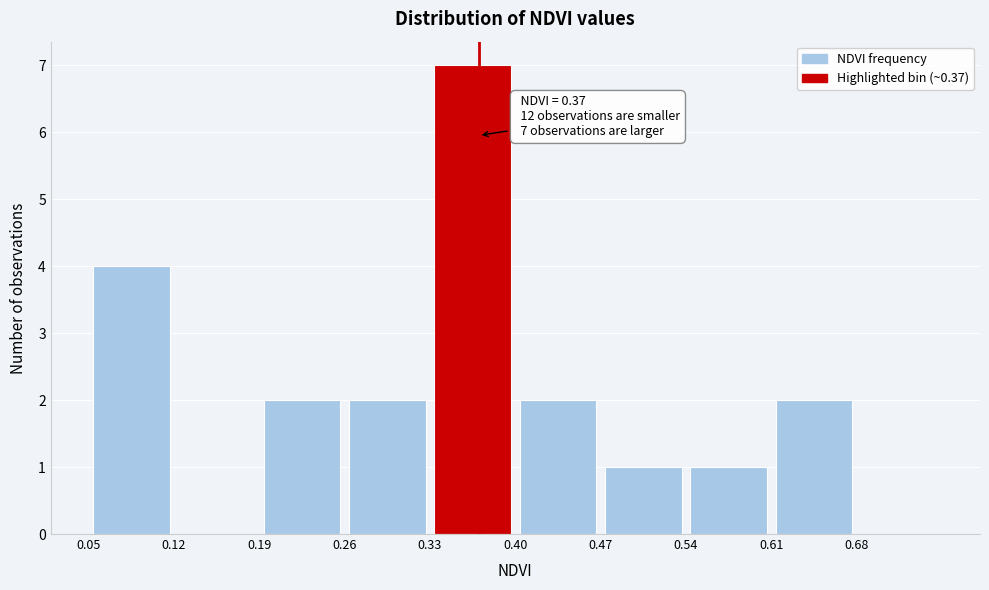

Over which range of the x-axis is the bar tallest?

0.33 to 0.40